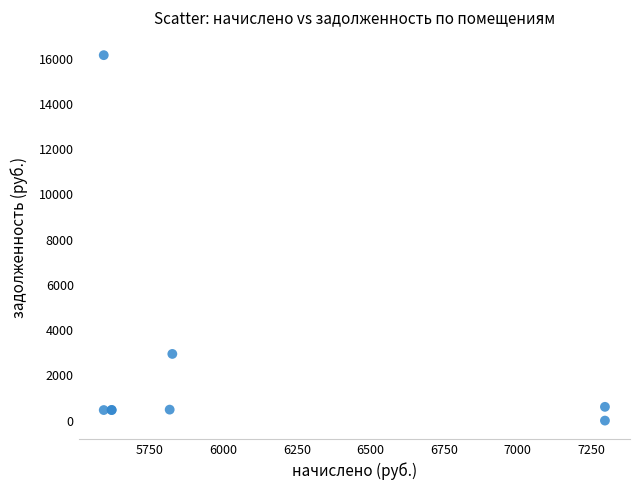

What Y value in the scatter plot is closest to 8077?

2947.0